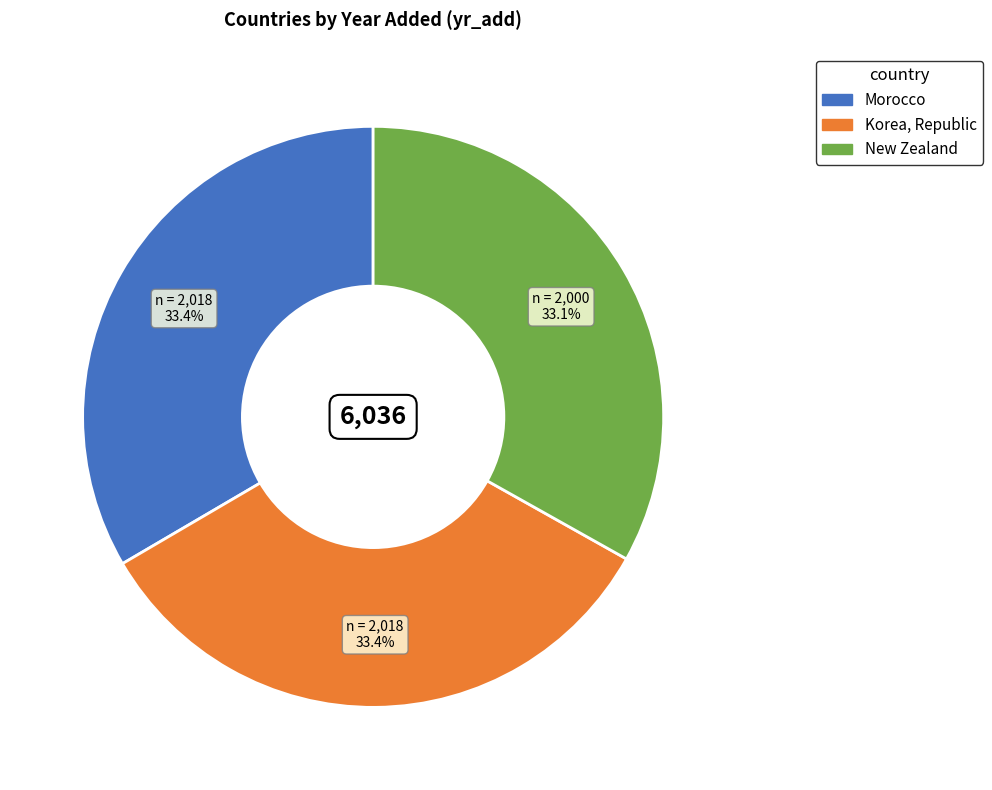

To the nearest percent, what is the combined percentage of New Zealand and Korea, Republic?

67%